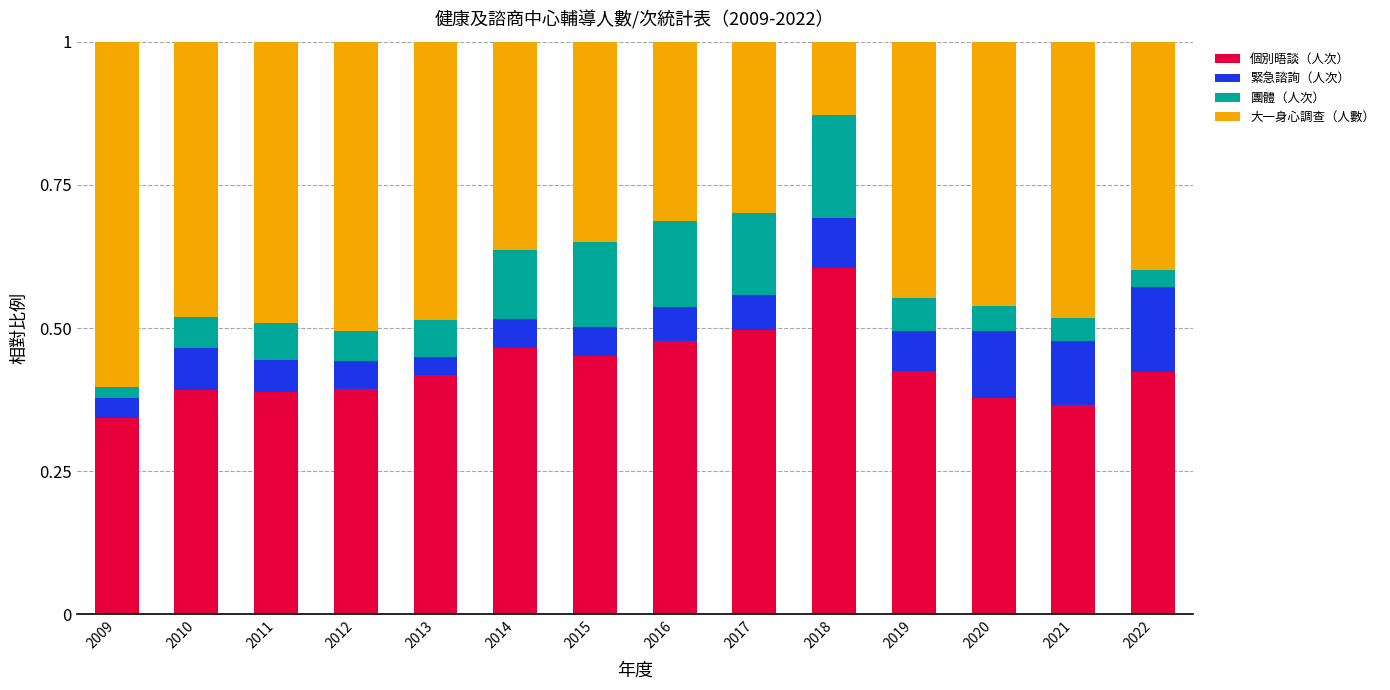

How many data points does each series have?

14